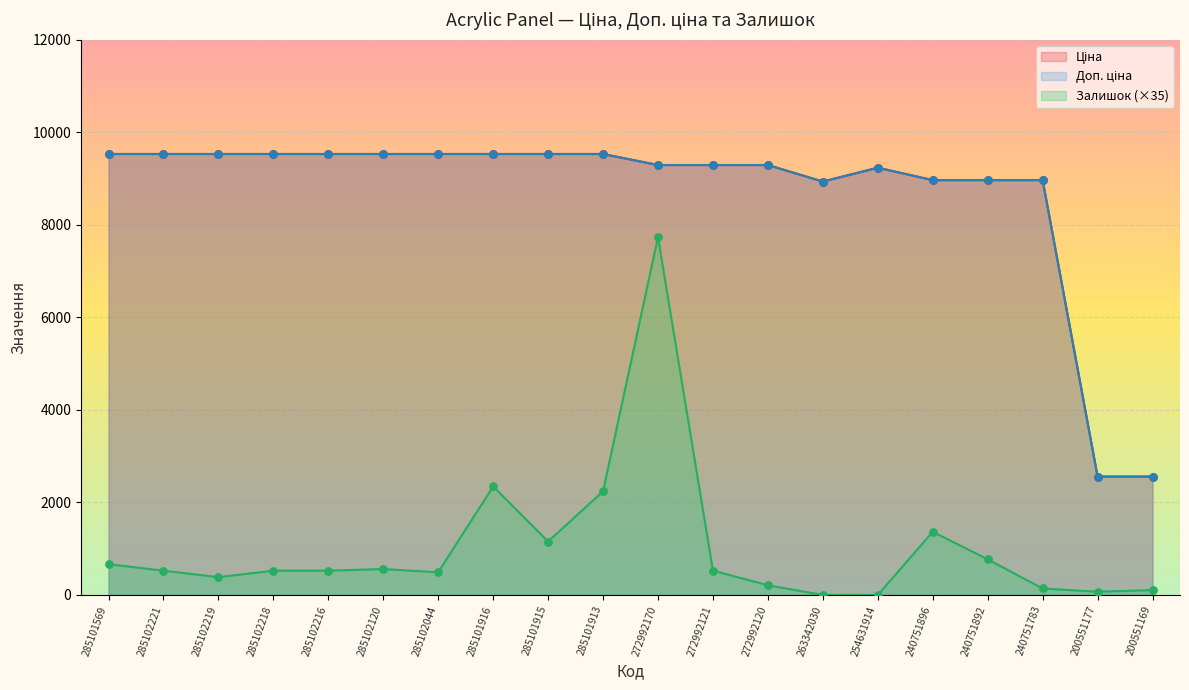

Which series reaches the minimum Y coordinate?

Залишок